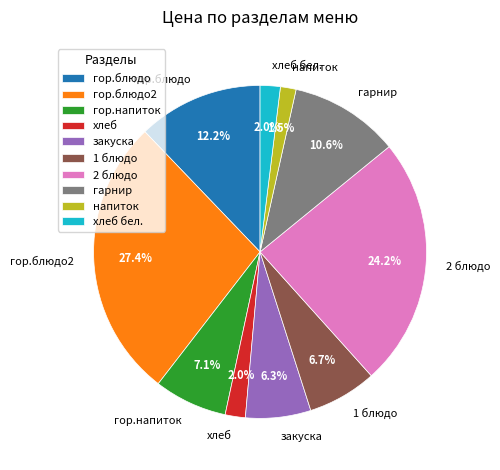

Which slice is the largest?

гор.блюдо2